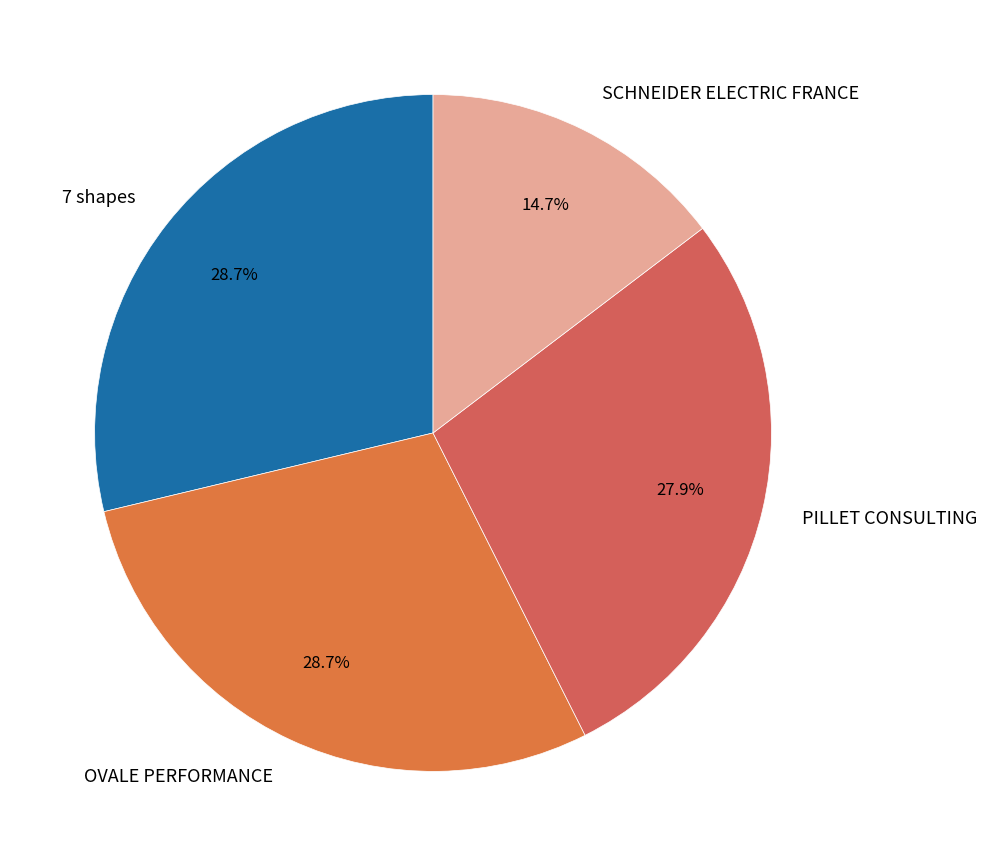

Which category has the smallest portion of the pie?

SCHNEIDER ELECTRIC FRANCE